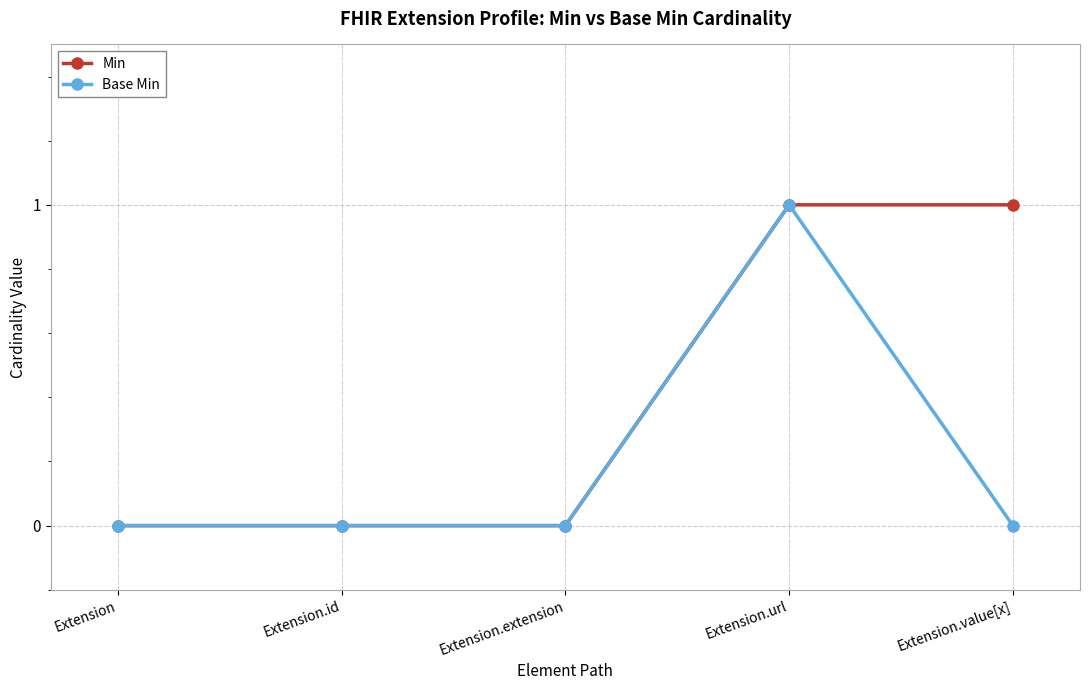

List the series in order of their overall mean, lowest first.

Base Min, Min